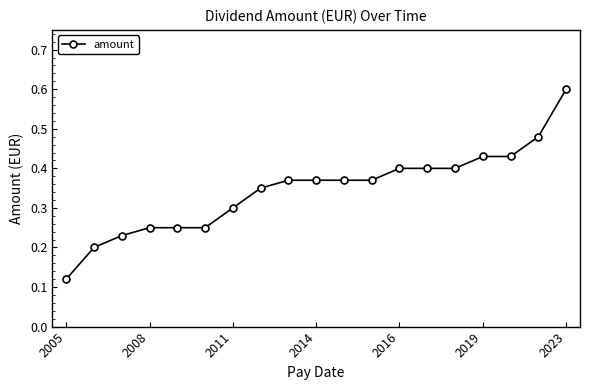

How many values are between 0 and 1?

19